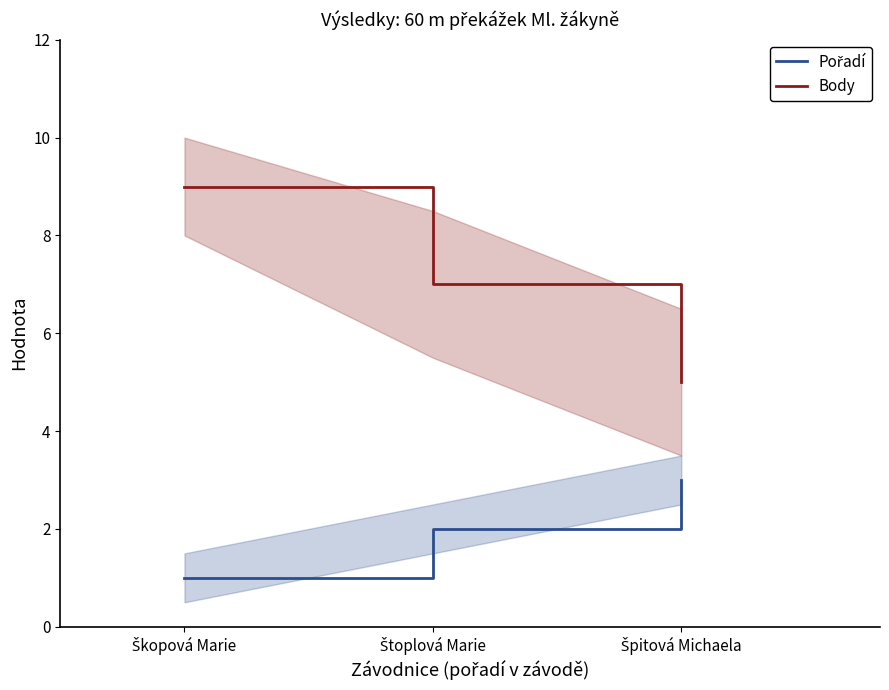

What are all the series names shown in the legend?

Pořadí, Body